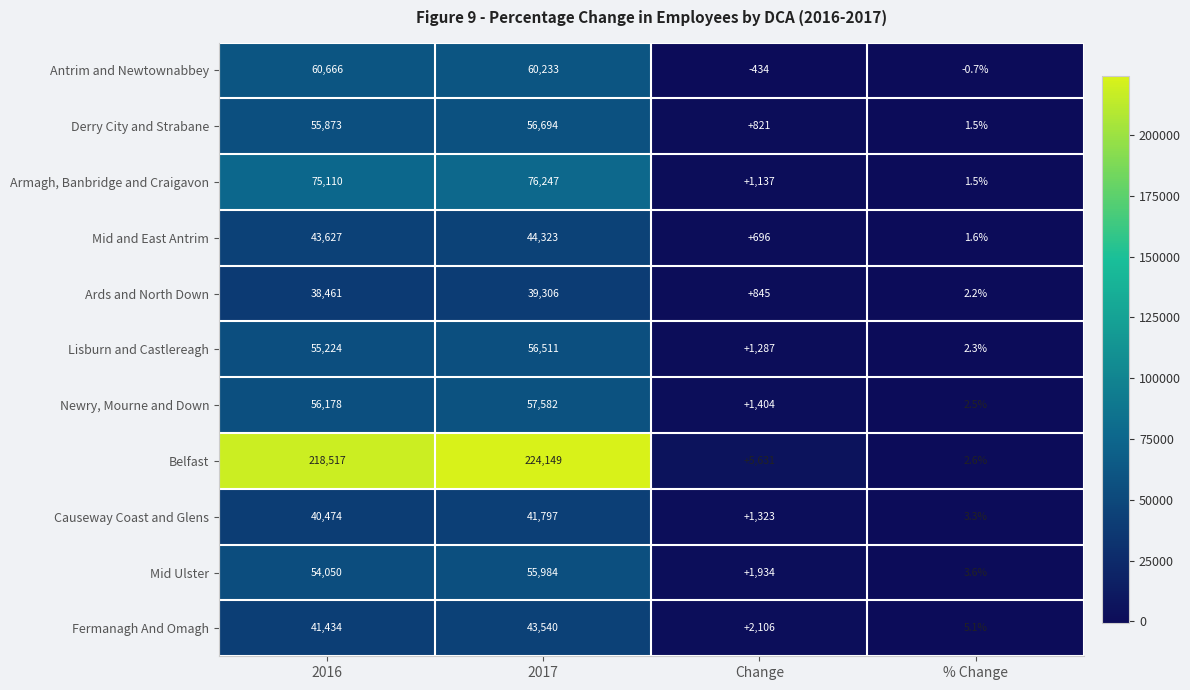

Which category has the highest value in the Newry, Mourne and Down series?

2017